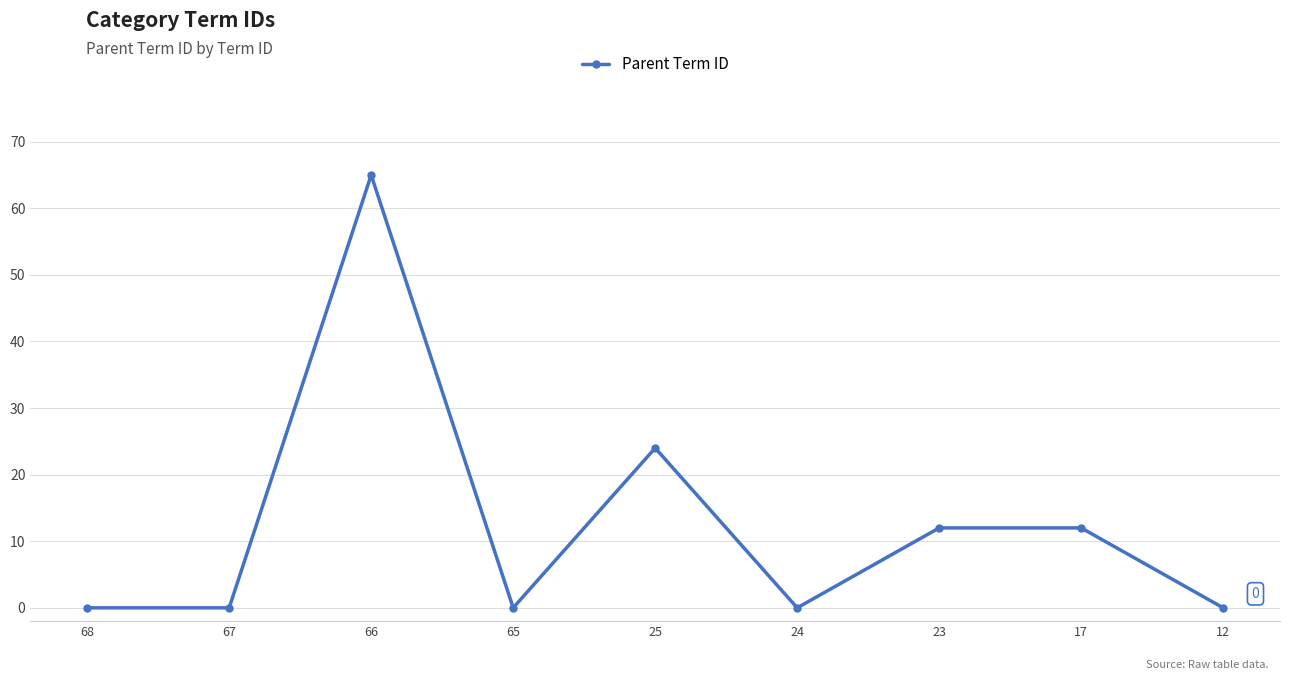

At which category does the chart reach its peak across all series?

66